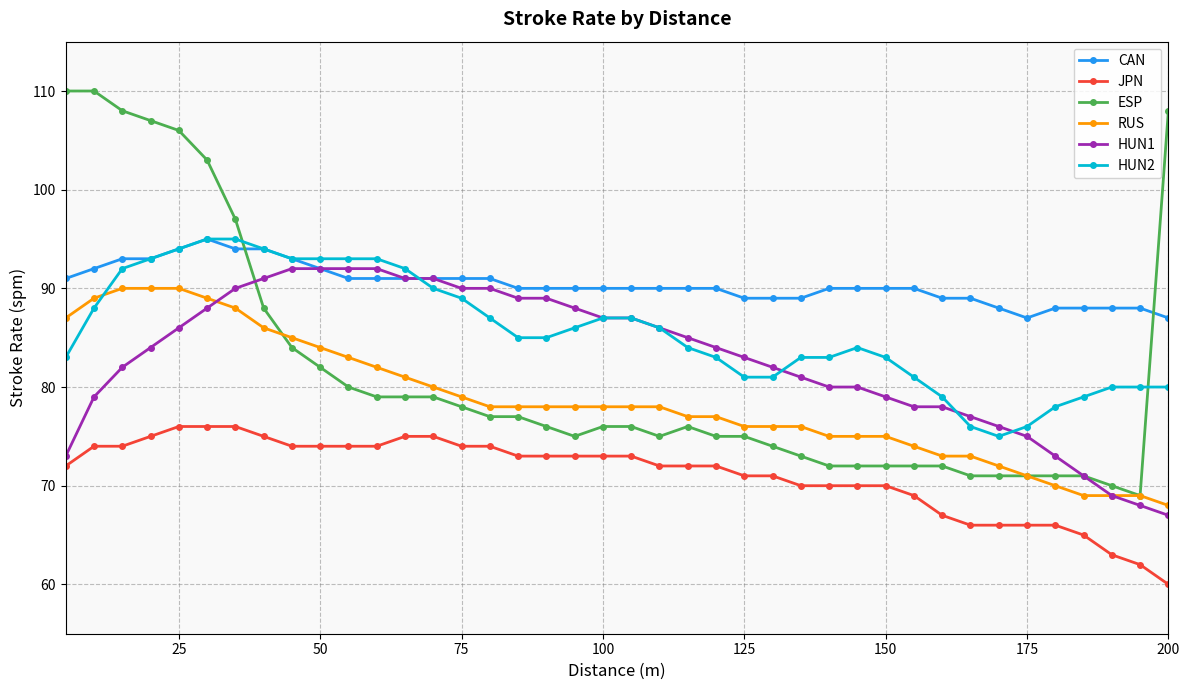

Reading right to left, what are all the values shown in this chart?

CAN: 87	88	88	88	88	87	88	89	89	90	90	90	90	89	89	89	90	90	90	90	90	90	90	90	91	91	91	91	91	91	92	93	94	94	95	94	93	93	92	91
JPN: 60	62	63	65	66	66	66	66	67	69	70	70	70	70	71	71	72	72	72	73	73	73	73	73	74	74	75	75	74	74	74	74	75	76	76	76	75	74	74	72
ESP: 108	69	70	71	71	71	71	71	72	72	72	72	72	73	74	75	75	76	75	76	76	75	76	77	77	78	79	79	79	80	82	84	88	97	103	106	107	108	110	110
RUS: 68	69	69	69	70	71	72	73	73	74	75	75	75	76	76	76	77	77	78	78	78	78	78	78	78	79	80	81	82	83	84	85	86	88	89	90	90	90	89	87
HUN1: 67	68	69	71	73	75	76	77	78	78	79	80	80	81	82	83	84	85	86	87	87	88	89	89	90	90	91	91	92	92	92	92	91	90	88	86	84	82	79	73
HUN2: 80	80	80	79	78	76	75	76	79	81	83	84	83	83	81	81	83	84	86	87	87	86	85	85	87	89	90	92	93	93	93	93	94	95	95	94	93	92	88	83